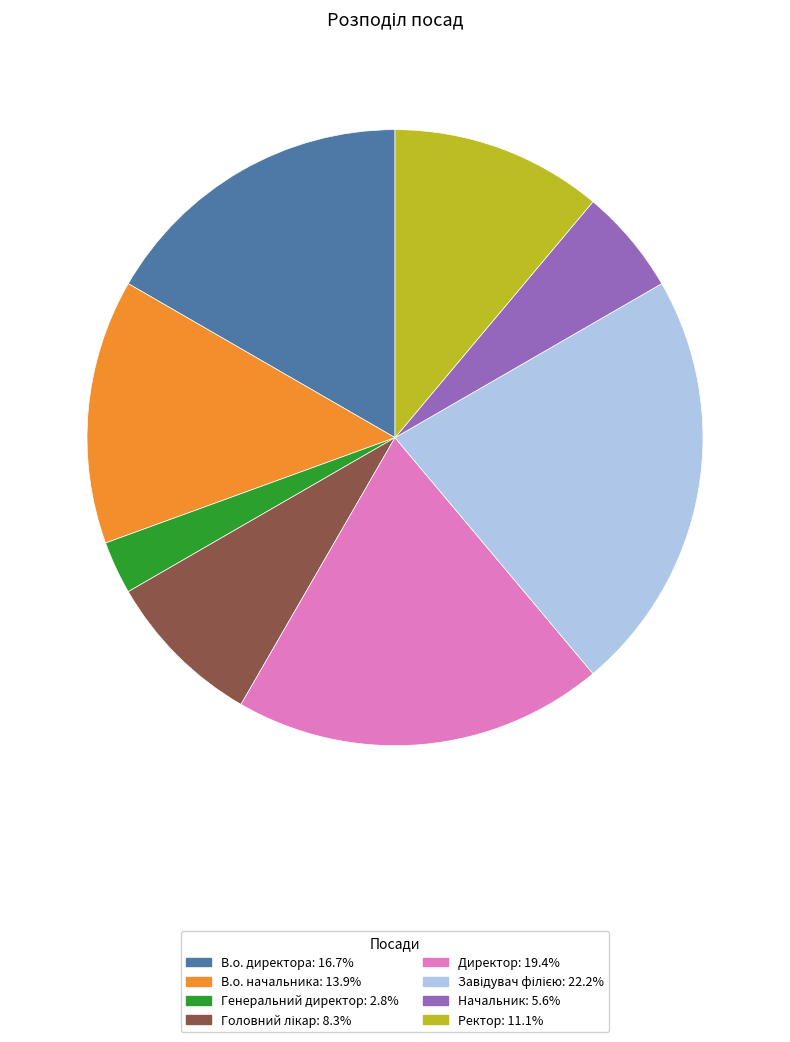

Approximately how many times larger is the value at В.о. начальника compared to Генеральний директор?

5.0